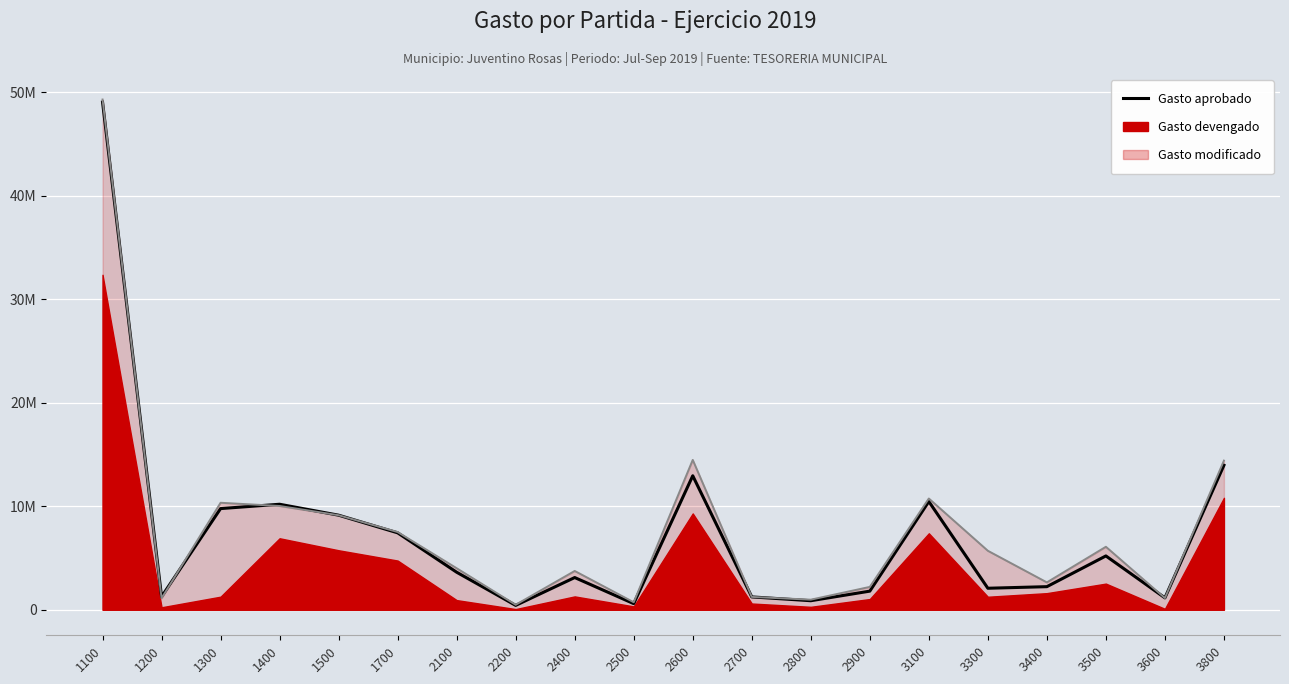

How many data points does each series have?

20